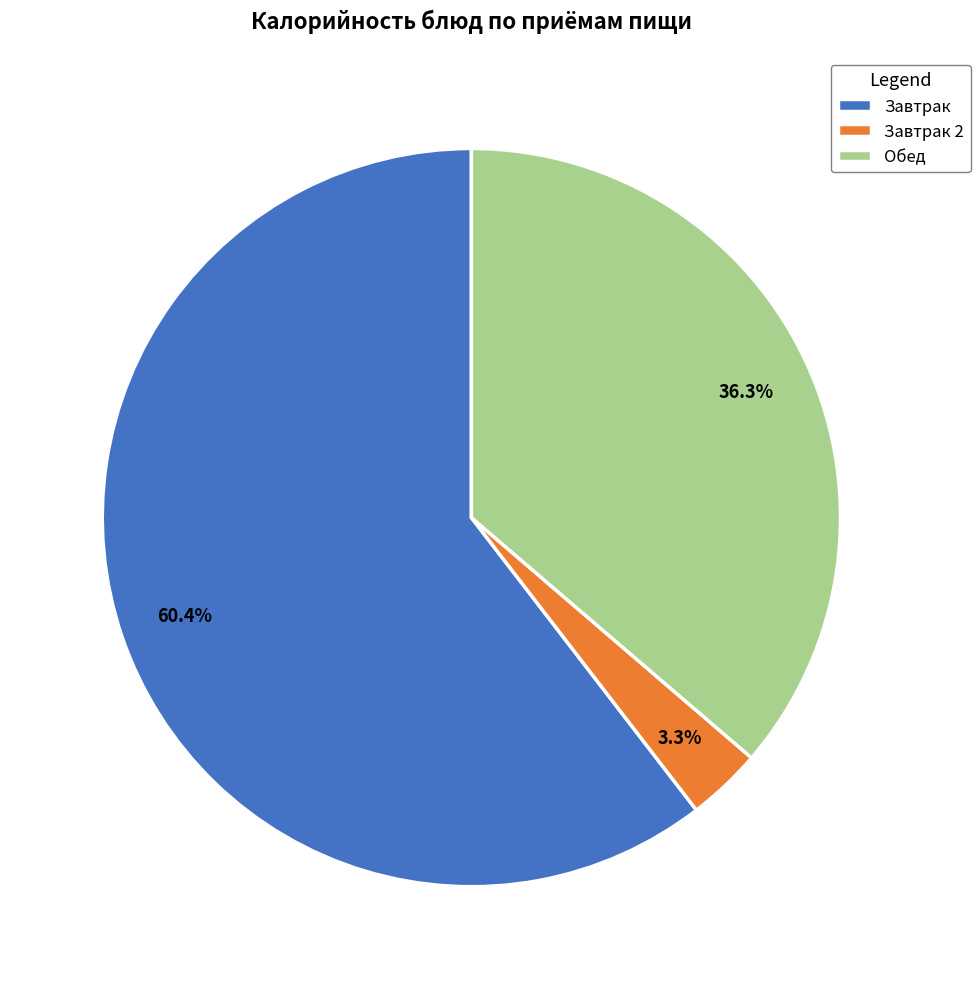

What is the smallest slice in the pie chart?

Завтрак 2